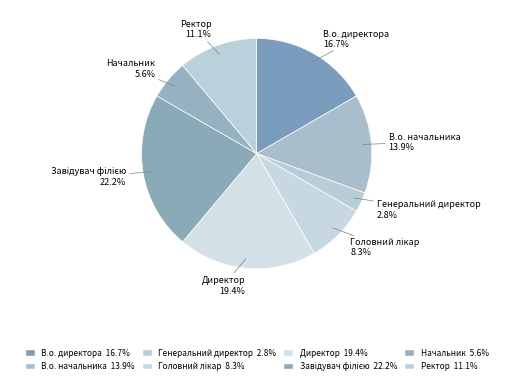

Is it true that Ректор is 2% of the pie?

False